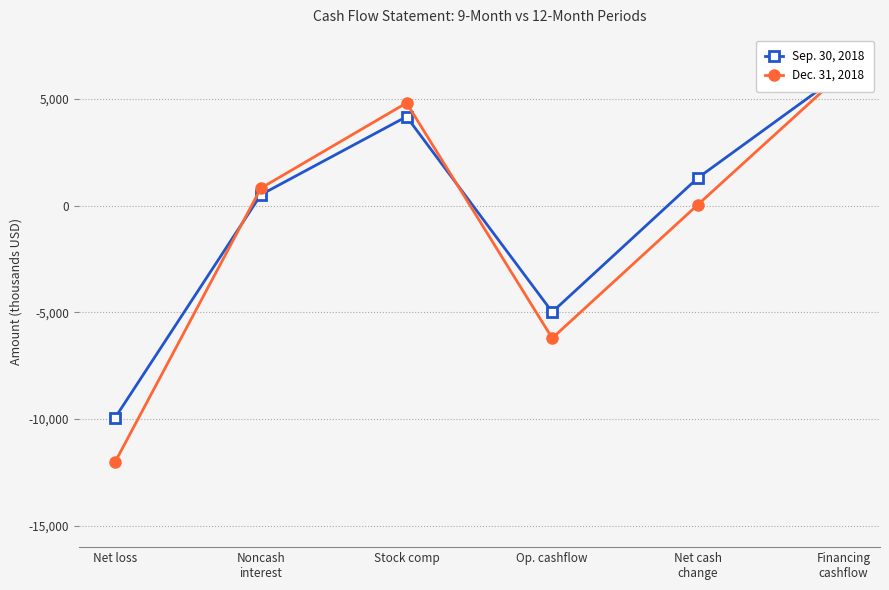

At which label is Dec. 31, 2018 closest to -2874?

Net cash
change